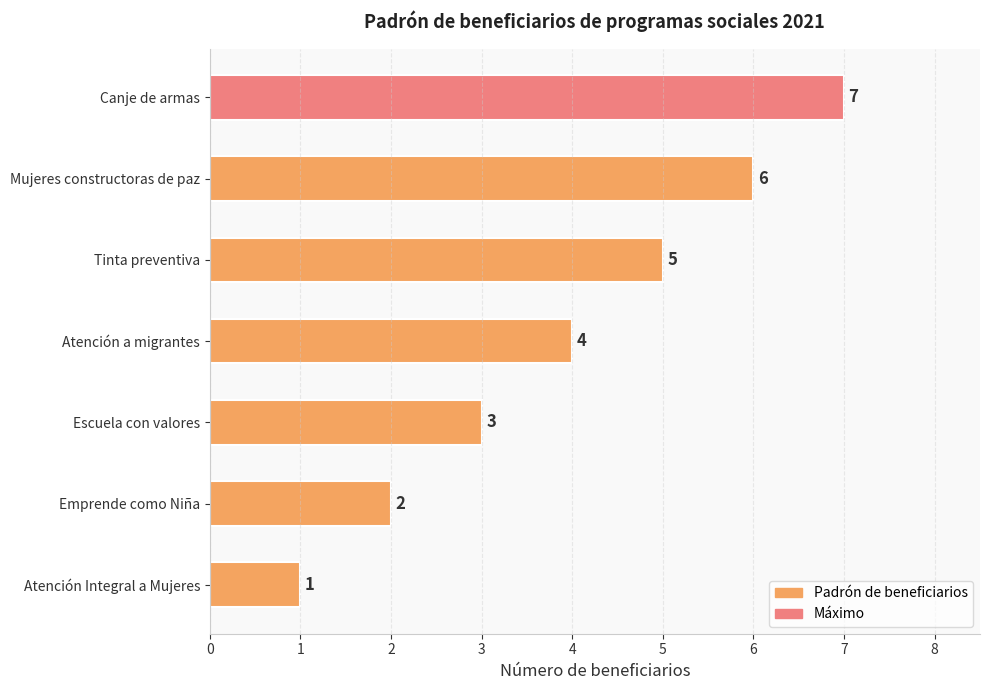

What is the maximum value shown in the chart?

7